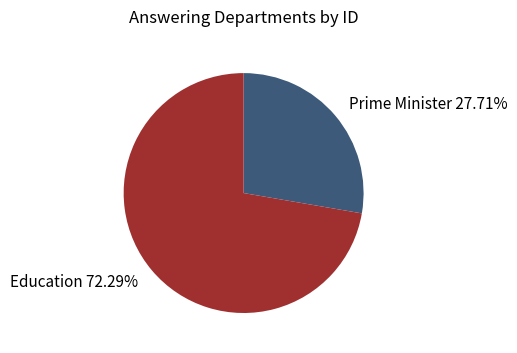

How much of the chart is everything except Prime Minister?

72.3%